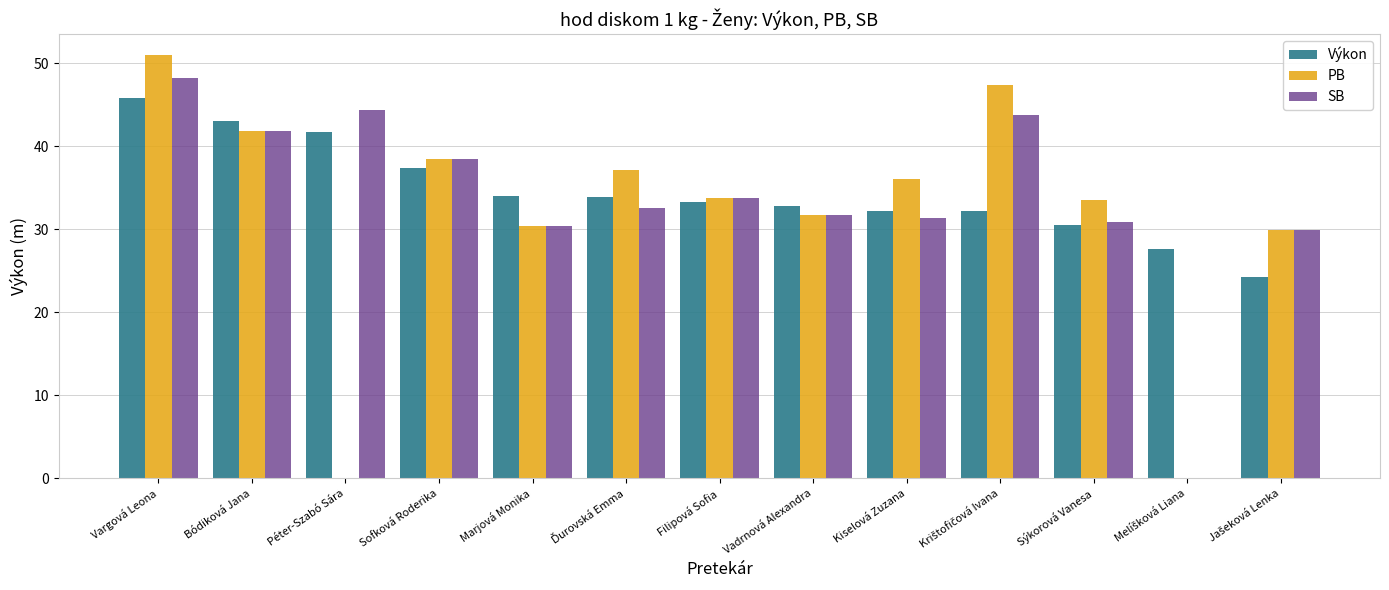

What position from the left is Melíšková Liana?

12